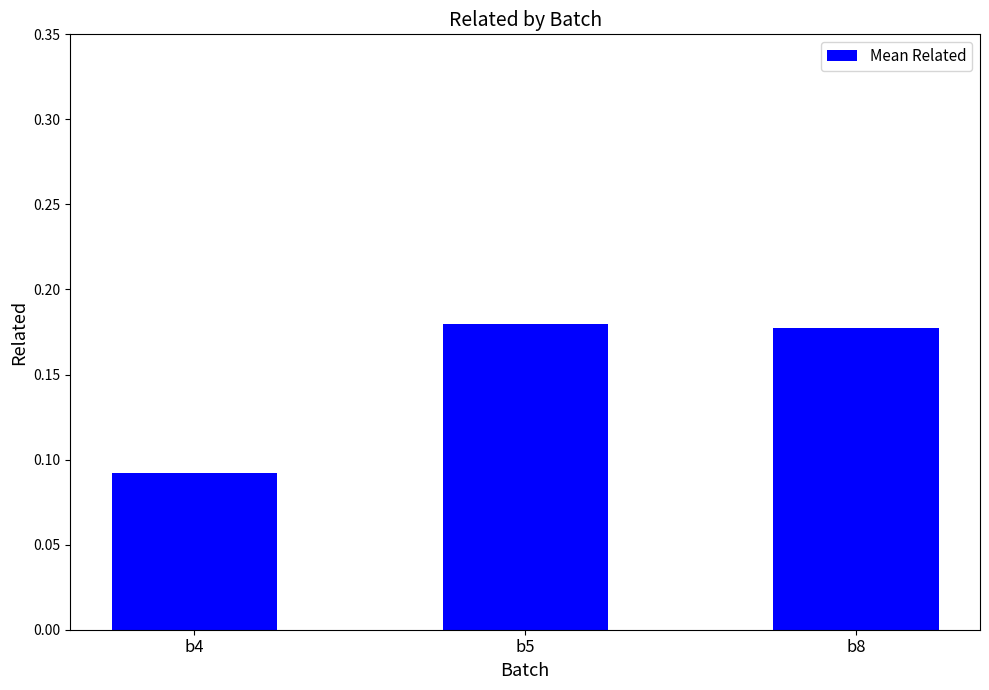

The chart shows a value of 0.1 at b5. True or false?

False